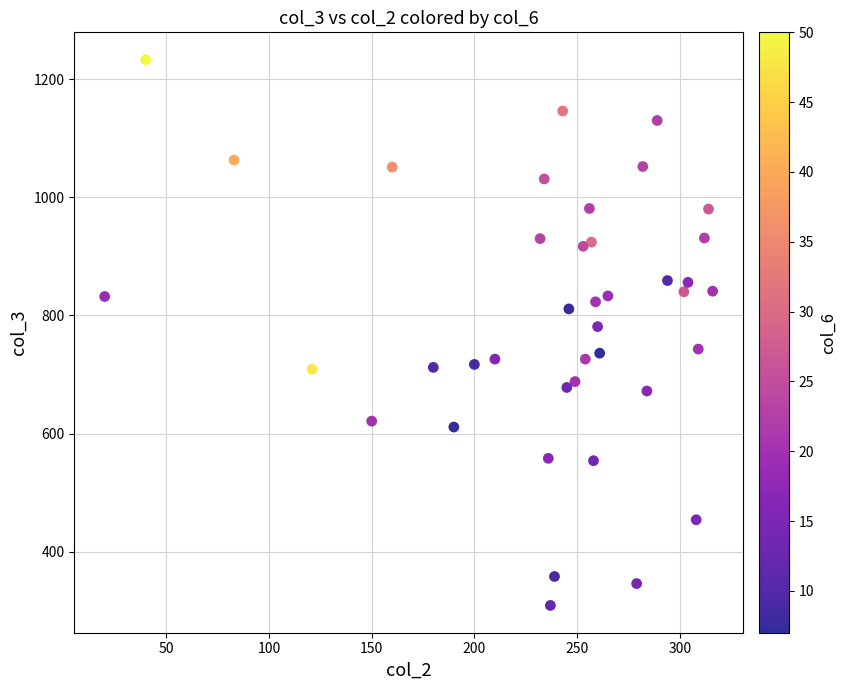

What is the range of X values (max minus min)?

296